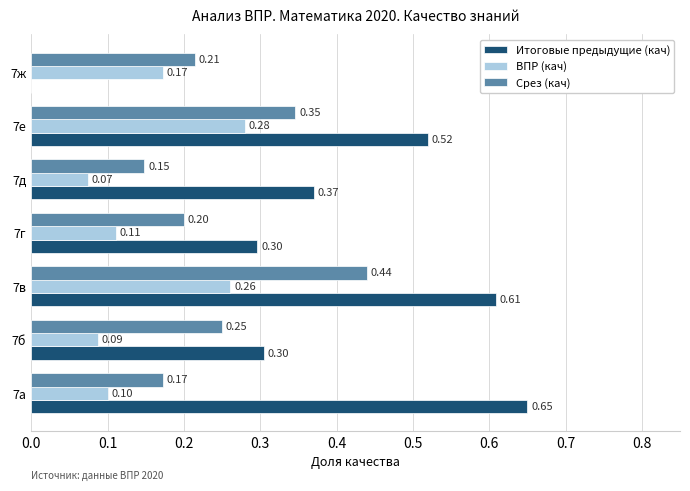

Between 7в and 7д, which series saw the biggest shift?

Срез (кач)